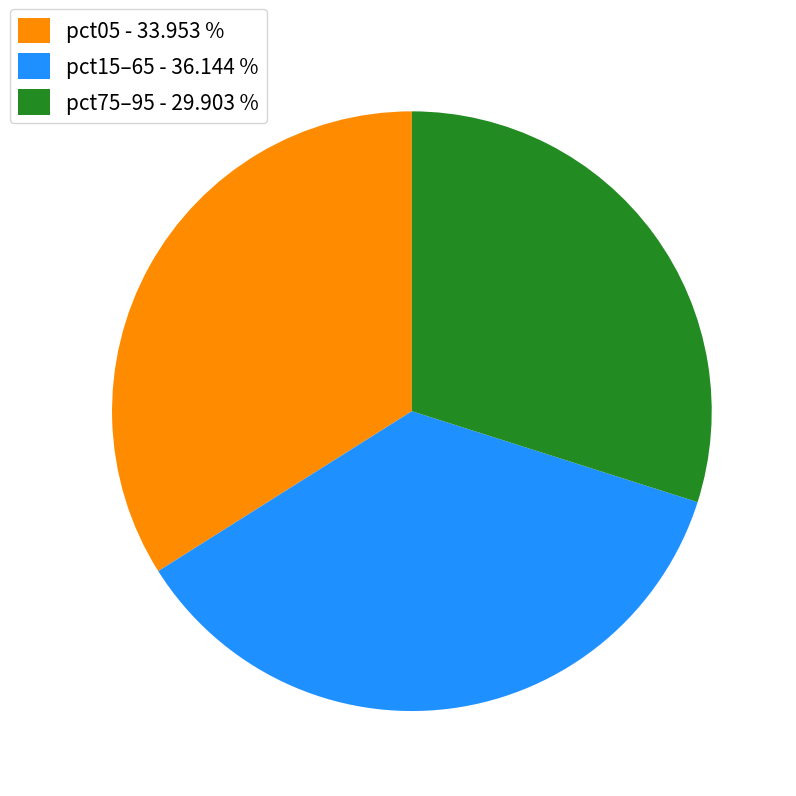

Which slice is the largest?

pct15–65 - 36.144 %